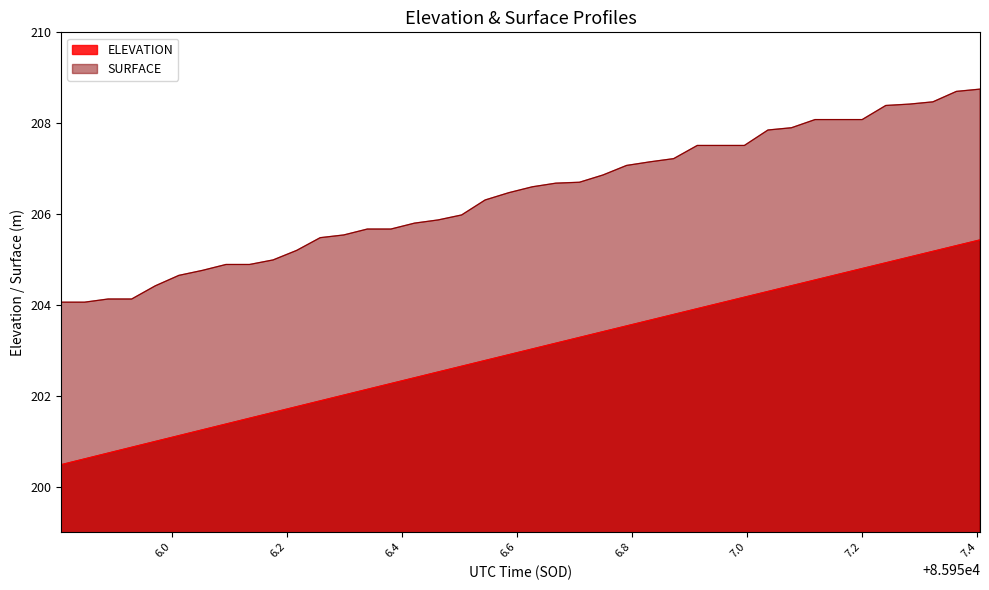

Count the number of categories in the chart.

40